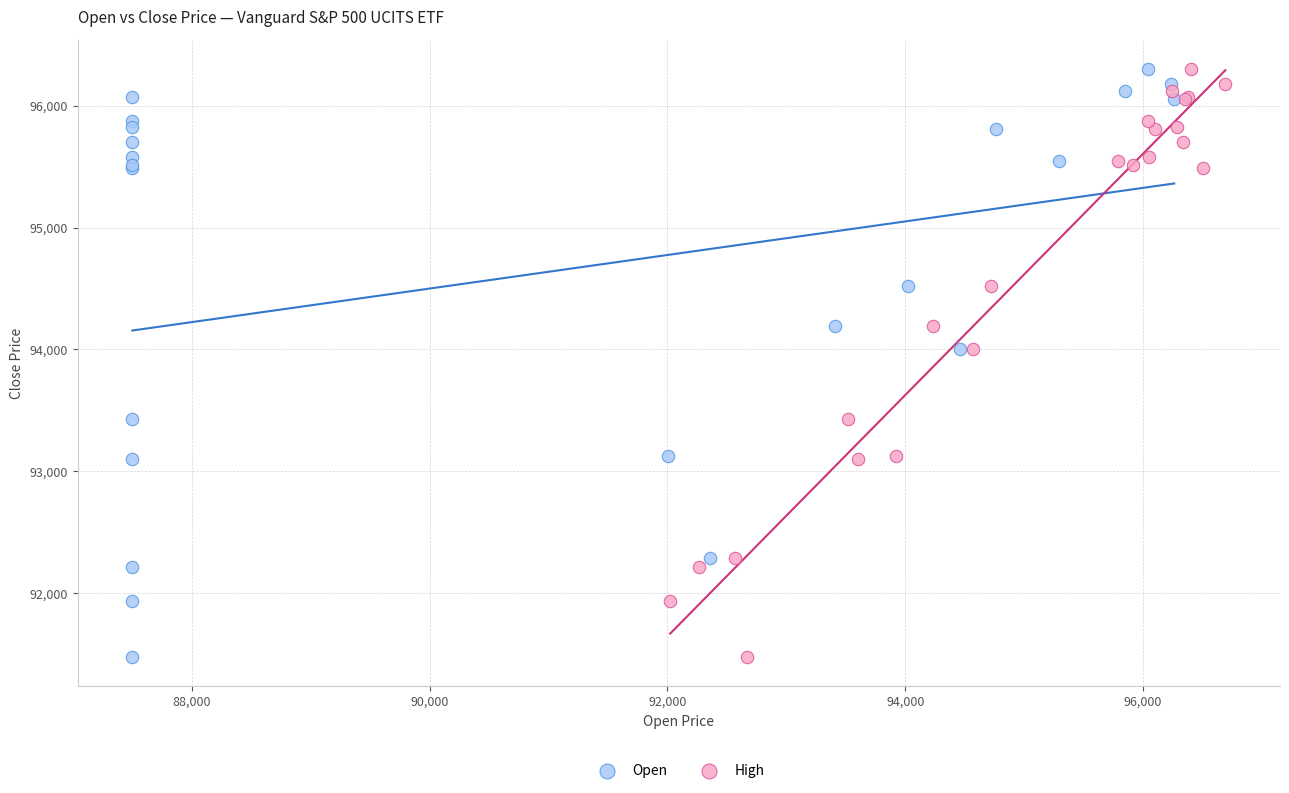

What are all the series names shown in the legend?

Open, High